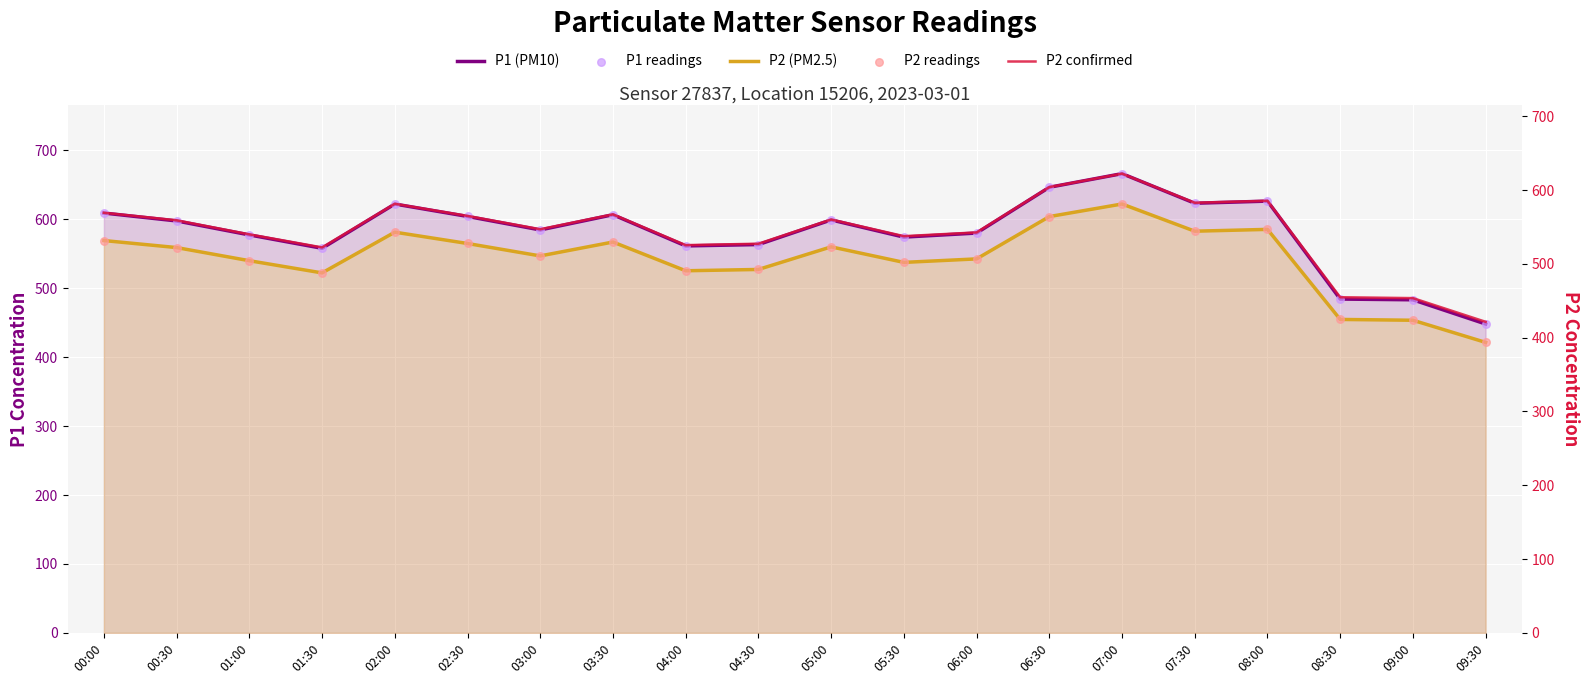

What is the total value across all series at 09:30?

2160.6